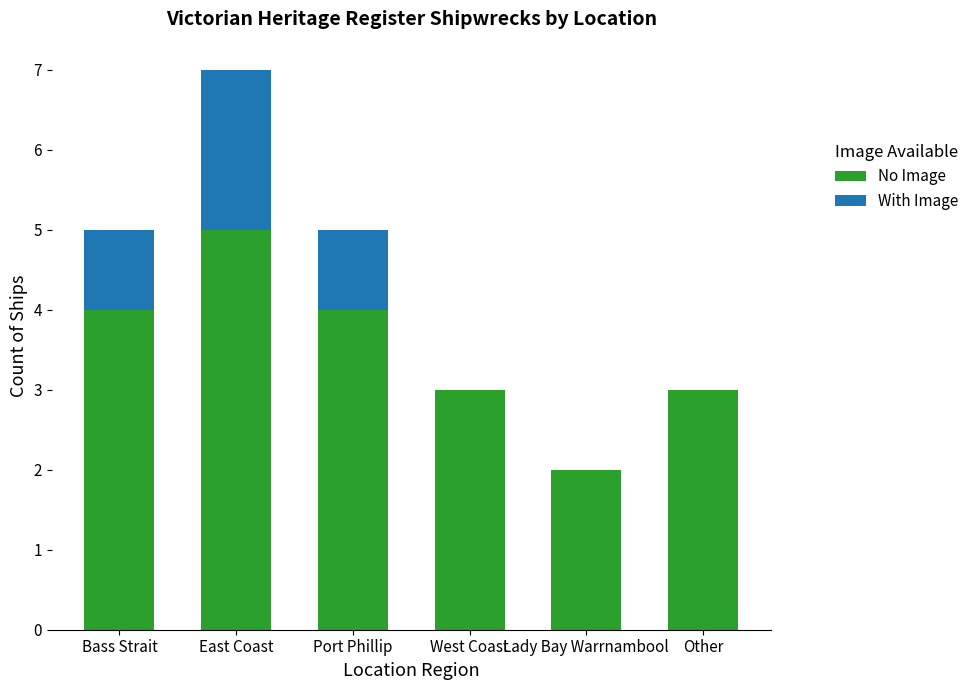

What is the sum of all No Image values?

21